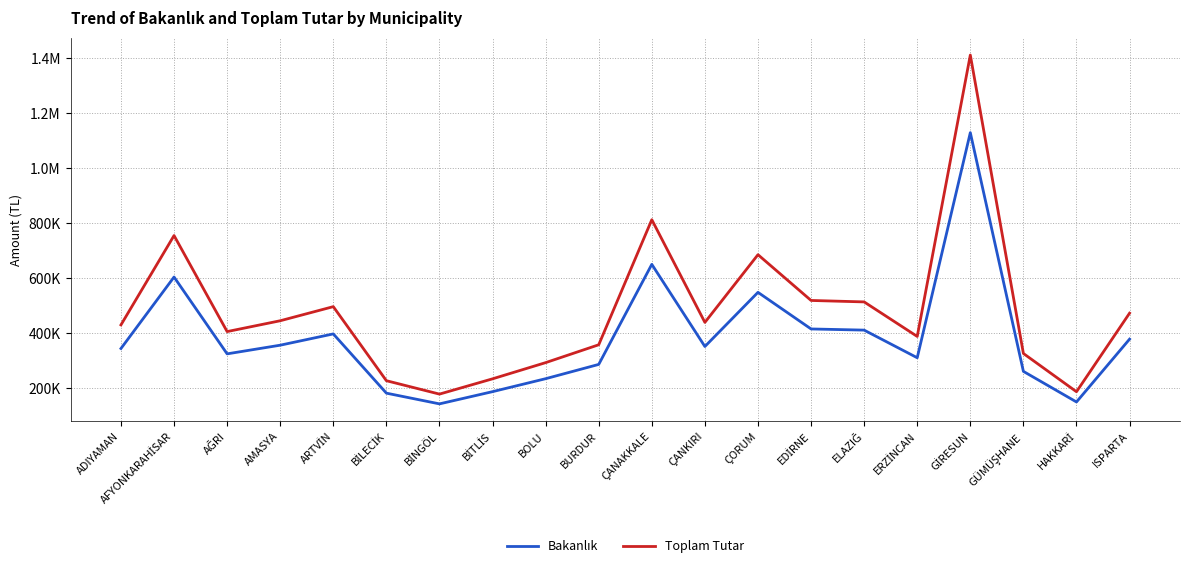

Does the chart display data point markers on the line(s)?

No